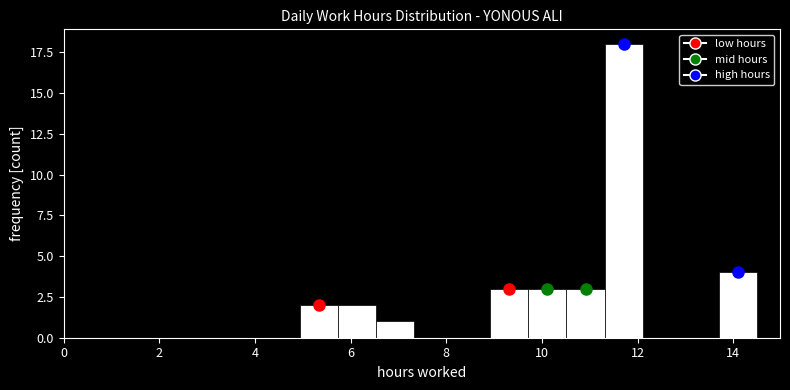

Around what value on the x-axis is the tallest bar? Give the approximate position of its centre, as read against the axis.

11.8